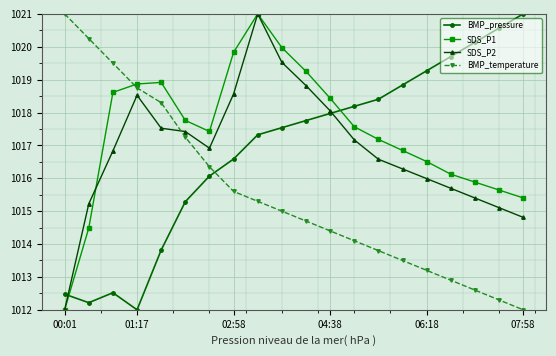

True or false: BMP_temperature and SDS_P2 intersect in this chart.

True